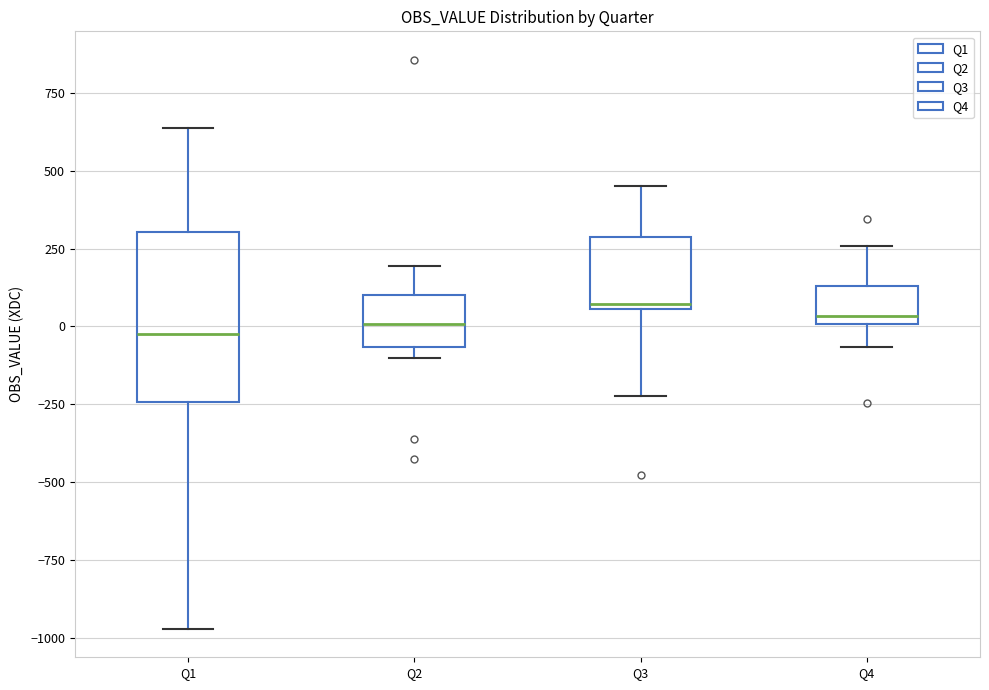

Reading left to right, transcribe this box plot: for each box, give where its median line is, the range the box spans, and where its two whiskers end, as read against the y-axis. The values are not printed on the chart, so give them approximately, as read against the axis.

Q1: median 0, box -250 to 300, whiskers -950 to 650
Q2: median 0, box -50 to 100, whiskers -100 to 200
Q3: median 50 (just above the box's lower edge), box 50 to 300, whiskers -200 to 450
Q4: median 50, box 0 to 150, whiskers -50 to 250